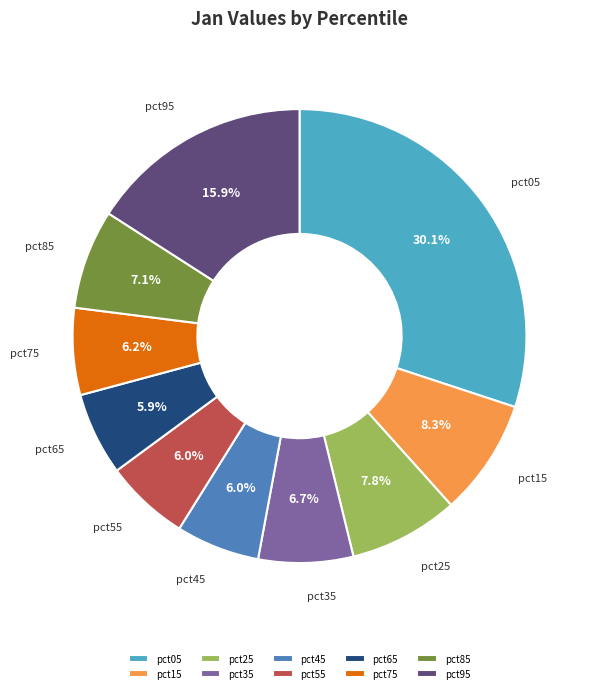

How many slices are in this pie chart?

10